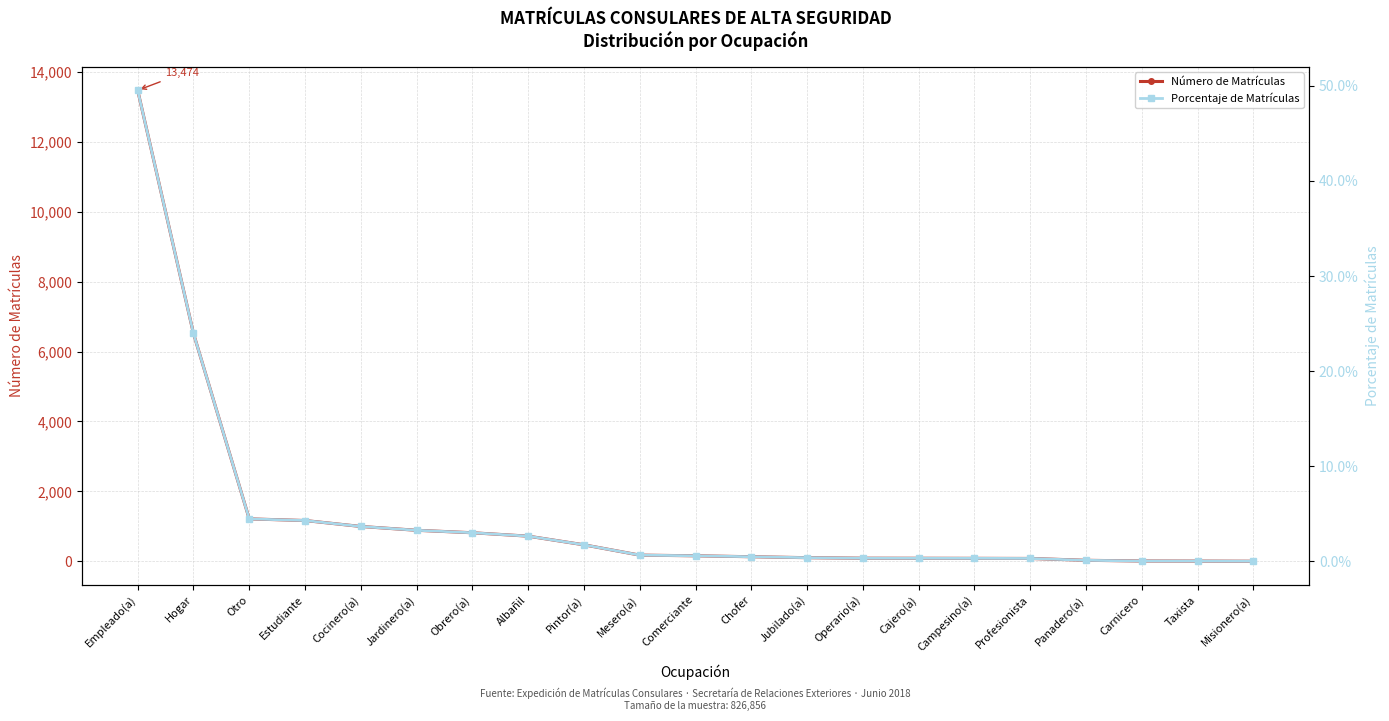

What is the lowest value of the Número de Matrículas series?

1